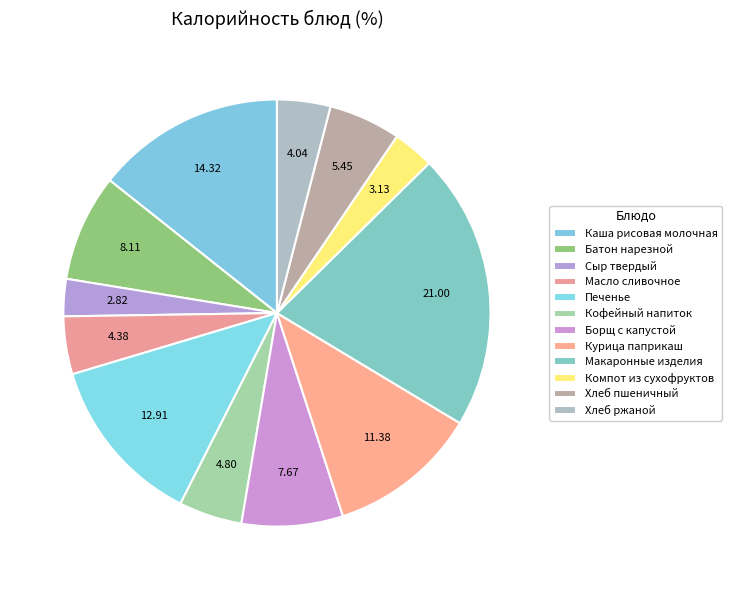

Is it true that Батон нарезной is 8% of the pie?

True